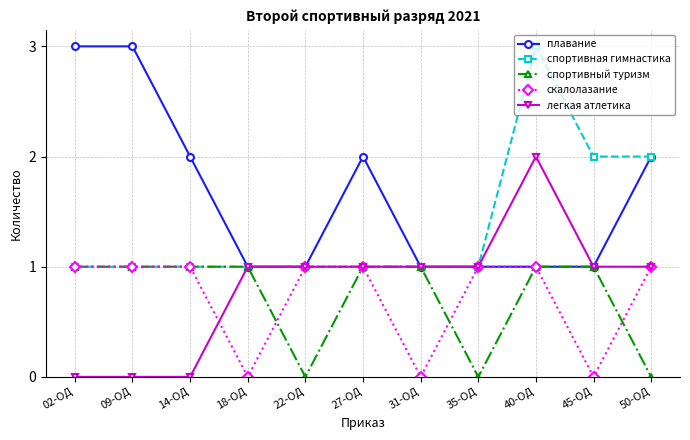

What is the lowest value of the плавание series?

1